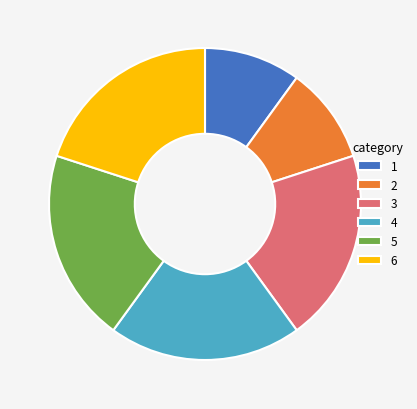

Does any single category account for the majority?

No